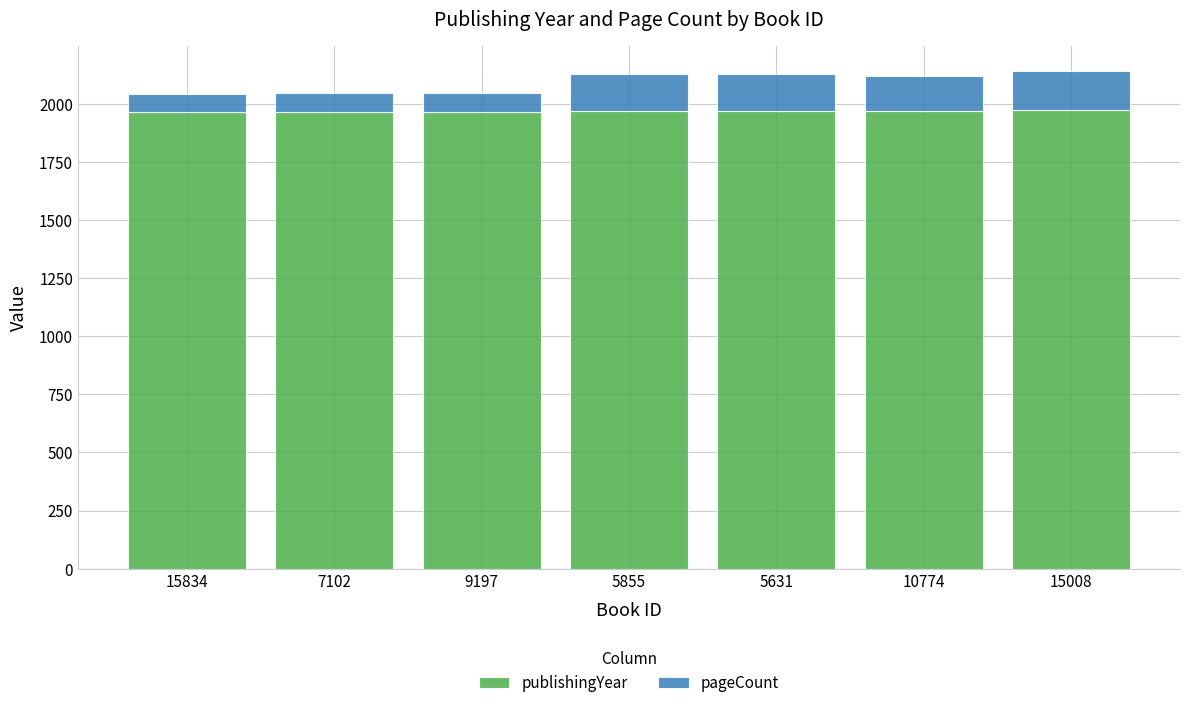

Is it true that publishingYear equals 2605 at 15008?

False